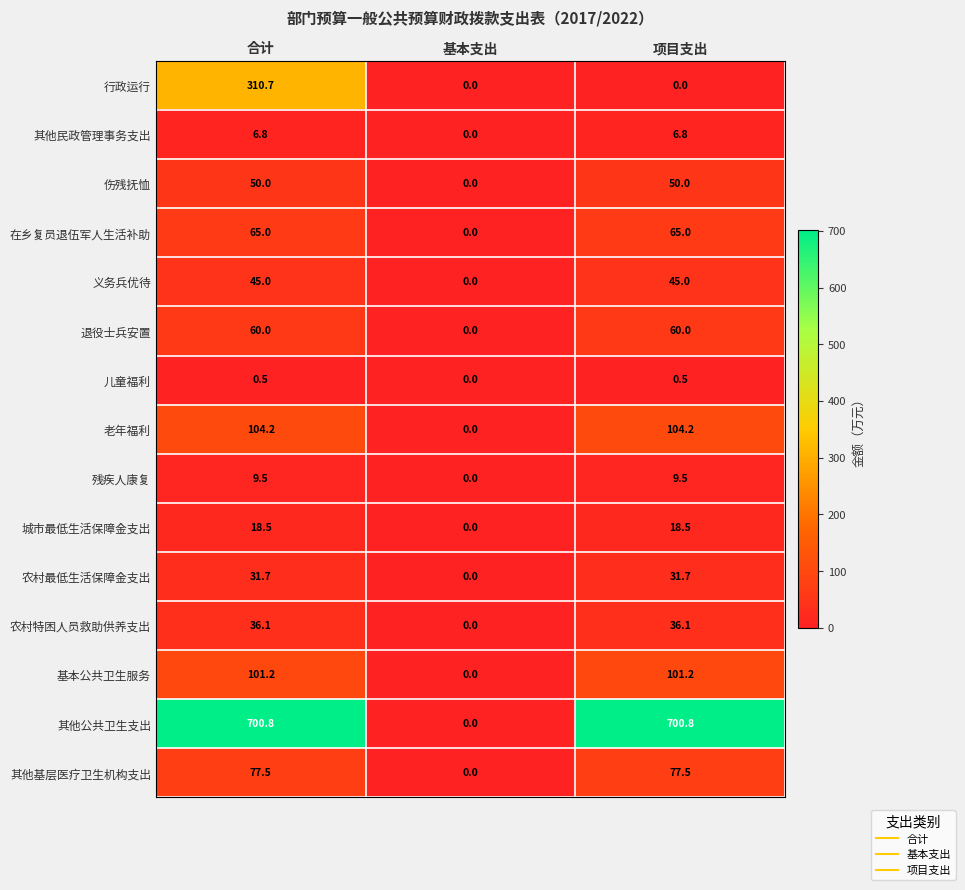

Which series changed the most between 基本支出 and 项目支出?

其他公共卫生支出